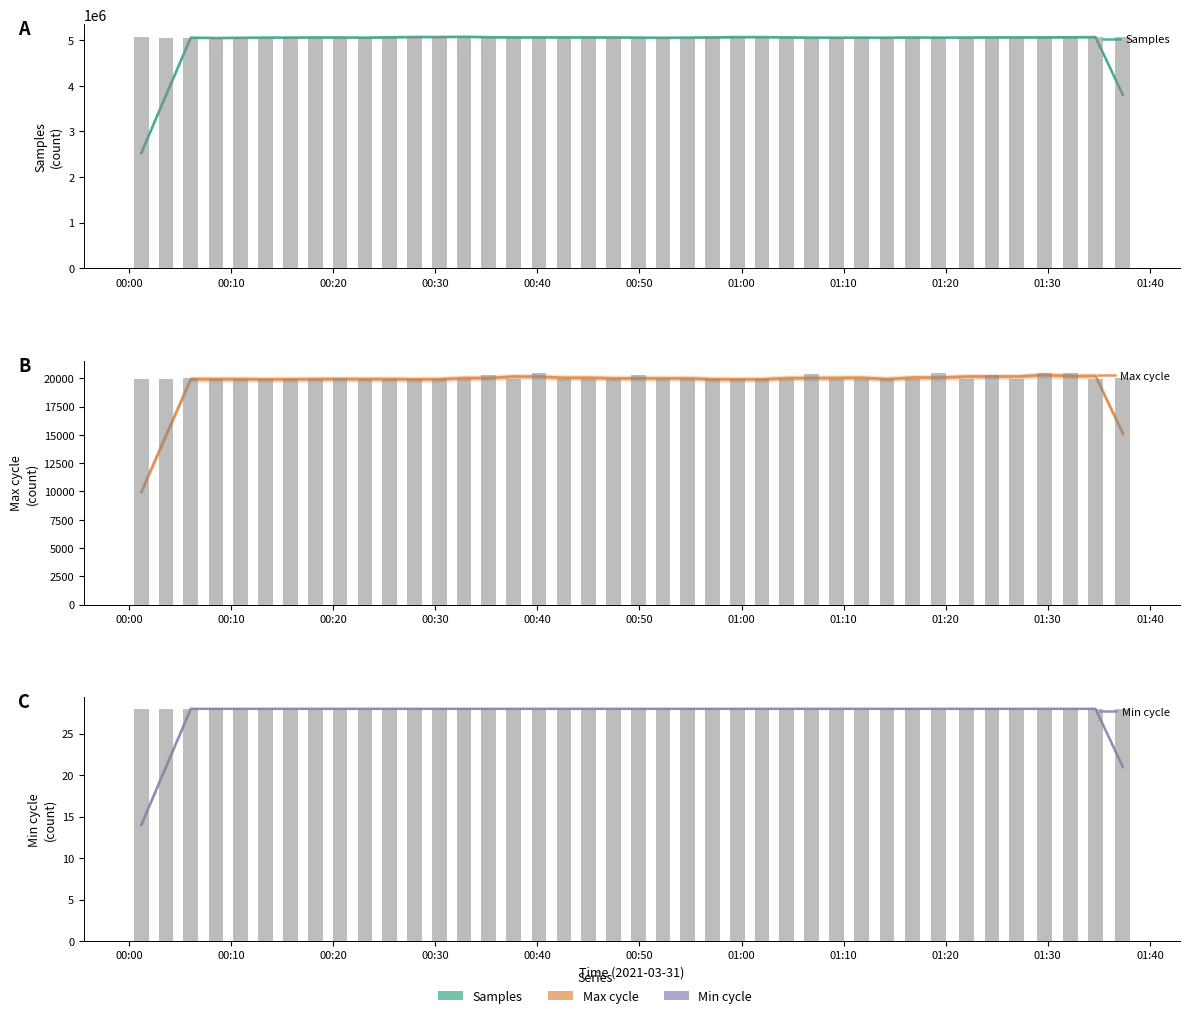

How many values in the Max cycle series are below 20009?

19